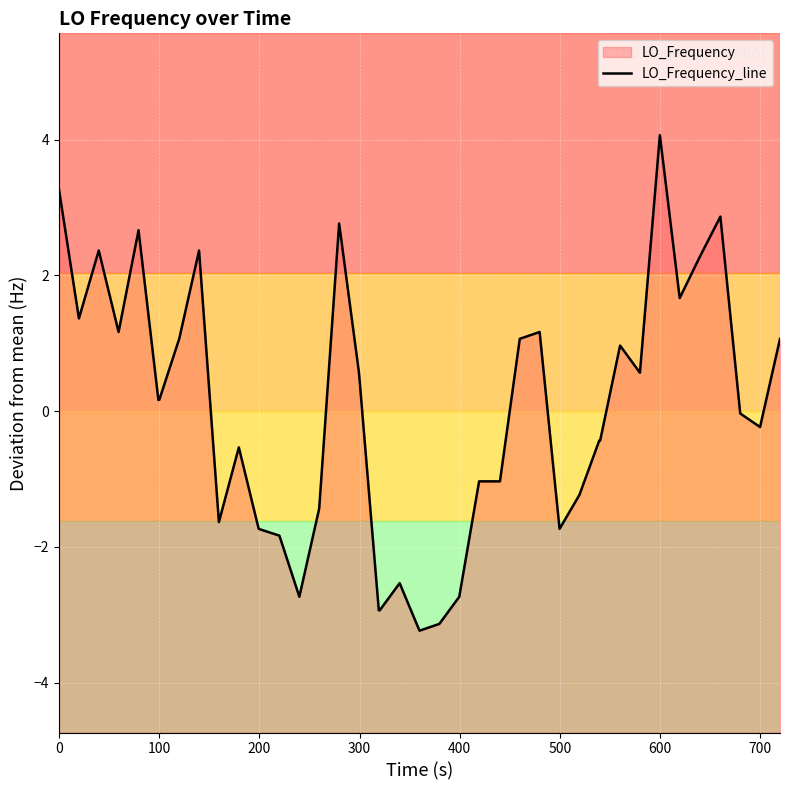

How many interior local peaks (higher than both neighbors) does the data have?

10